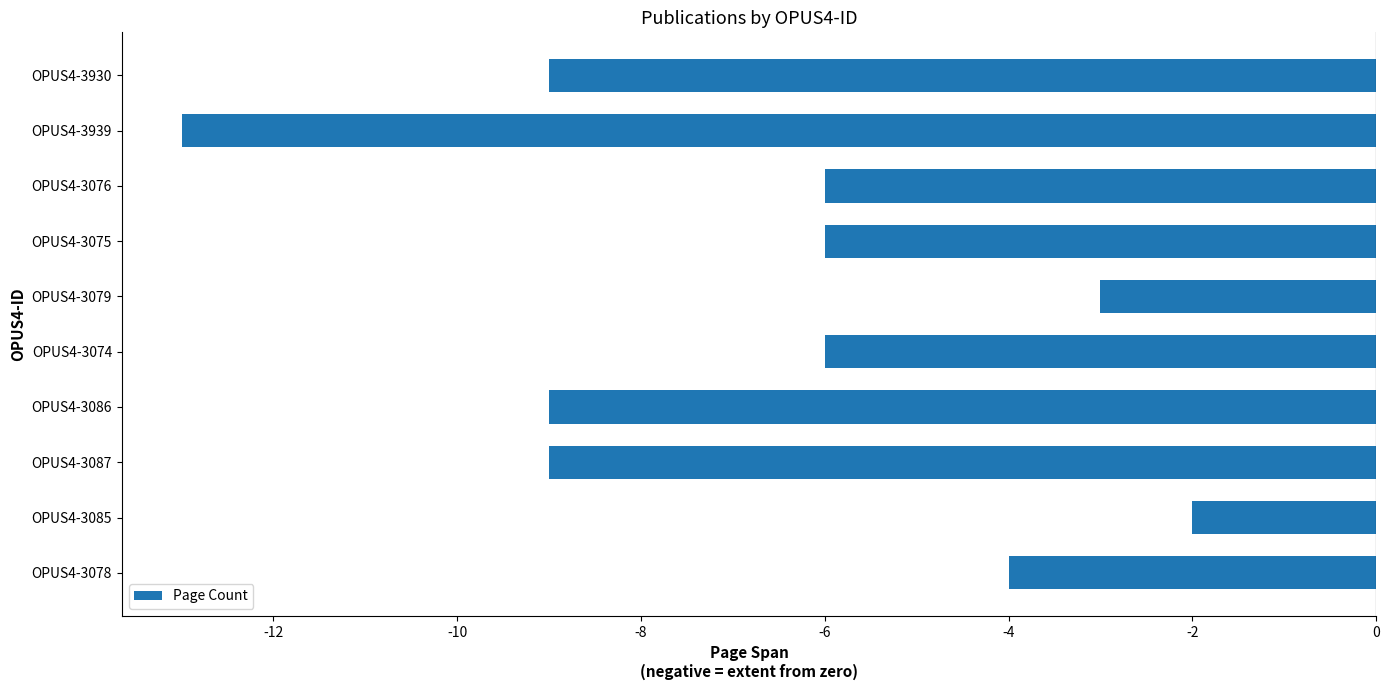

What is the change in value from OPUS4-3074 to OPUS4-3939?

-7